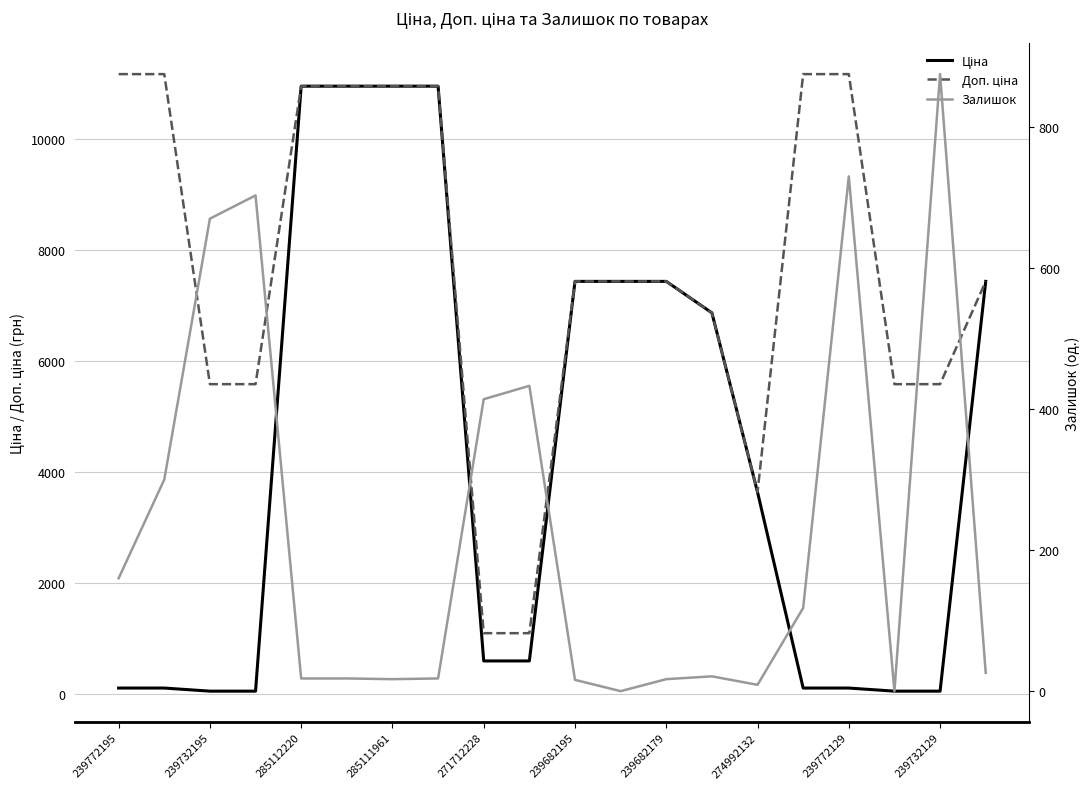

Between 285111961 and 239732129, which series saw the biggest shift?

Ціна